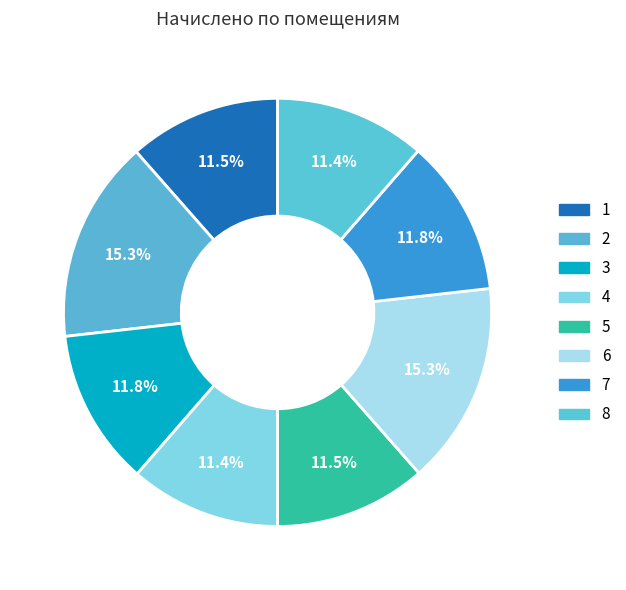

How many segments does this pie chart have?

8